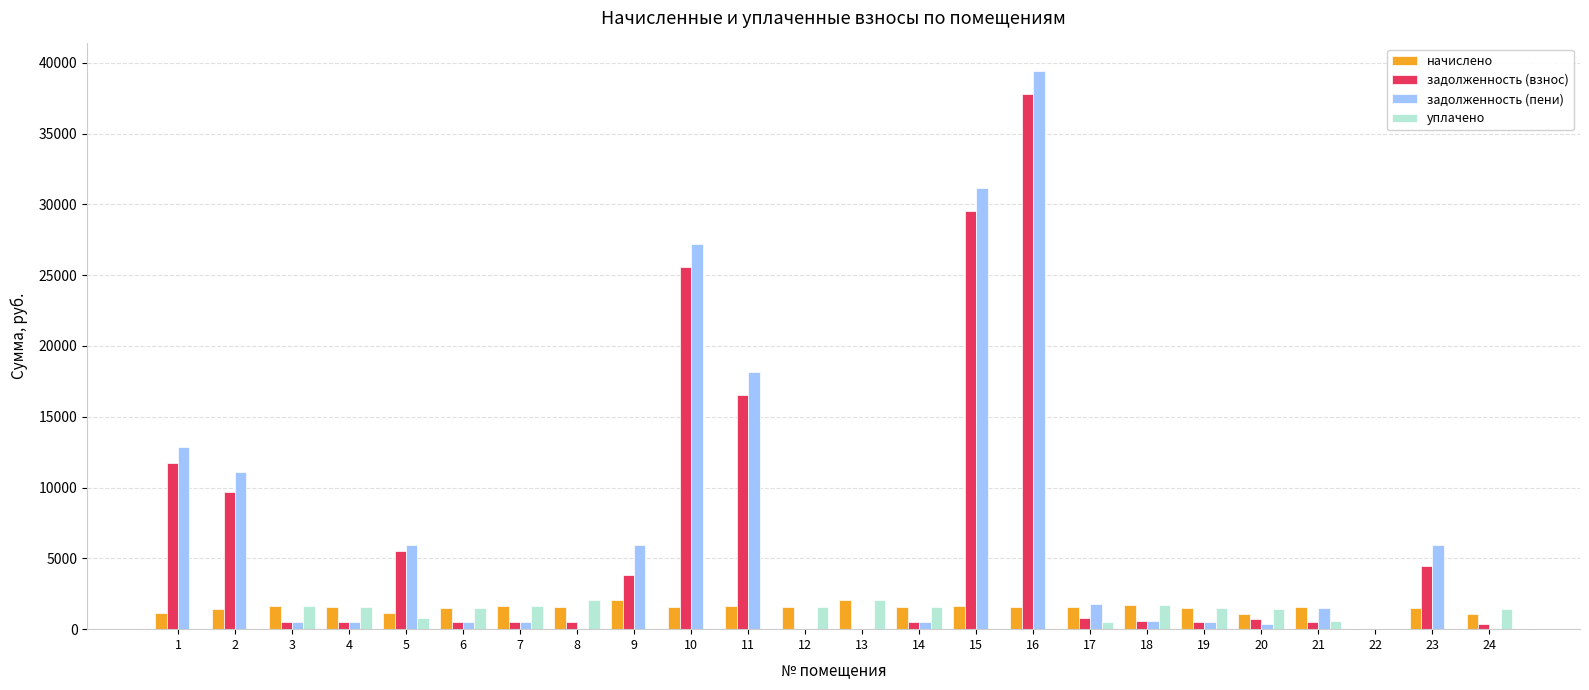

At which category is the sum across all series the highest?

16